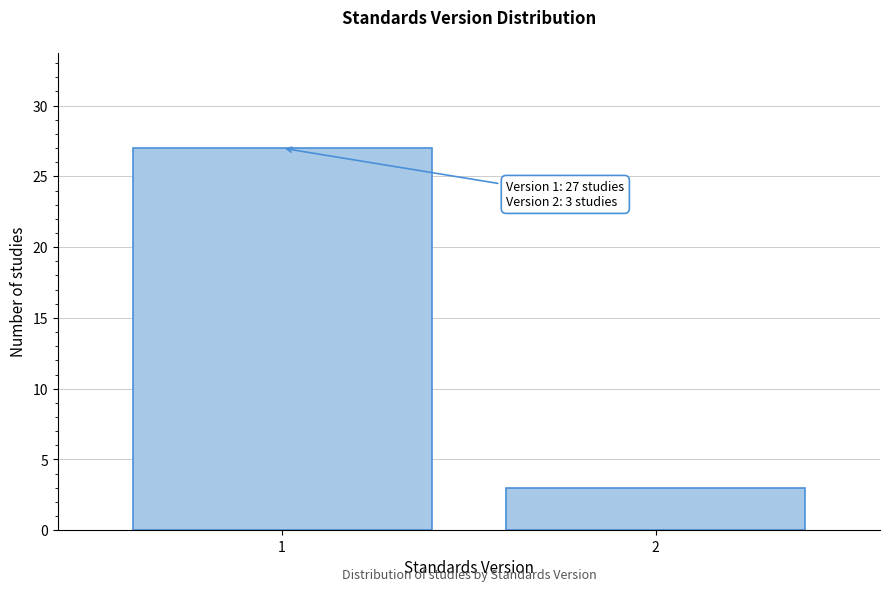

Reading left to right, transcribe all the data shown in this chart.

27	3